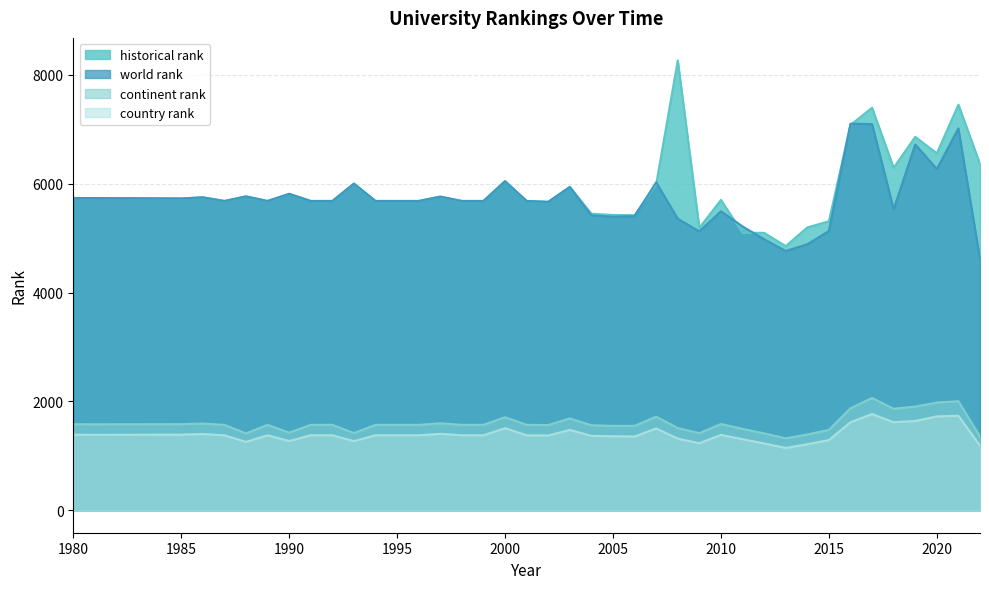

Reading left to right, extract all data points from this chart.

world rank: 5736.0	5736.0	5728.0	5749.0	5682.0	5766.0	5682.0	5813.0	5682.0	5682.0	6001.0	5682.0	5682.0	5682.0	5762.0	5682.0	5682.0	6046.0	5682.0	5666.0	5940.0	5418.0	5393.0	5402.0	6025.0	5355.0	5123.0	5493.0	5215.0	4979.0	4763.0	4886.0	5131.0	7102.0	7095.0	5532.0	6720.0	6270.0	7015.0	4614.0
historical rank: 5736.0	5736.0	5728.0	5749.0	5682.0	5766.0	5682.0	5813.0	5682.0	5682.0	6001.0	5682.0	5682.0	5682.0	5762.0	5682.0	5682.0	6046.0	5682.0	5666.0	5940.0	5447.0	5425.5	5420.5	5987.0	8265.0	5189.0	5701.0	5097.0	5096.5	4853.0	5195.0	5310.5	7077.0	7396.0	6292.0	6860.0	6558.0	7452.0	6362.5
continent rank: 1580.0	1579.0	1581.0	1592.0	1569.0	1411.0	1569.0	1425.0	1569.0	1569.0	1418.0	1569.0	1569.0	1569.0	1597.0	1569.0	1569.0	1709.0	1569.0	1565.0	1686.0	1561.0	1550.0	1550.0	1719.0	1510.0	1416.0	1584.0	1495.0	1412.0	1320.0	1392.0	1476.0	1873.0	2063.0	1864.0	1904.0	1978.0	2003.0	1354.0
country rank: 1388.0	1387.0	1389.0	1400.0	1377.0	1256.0	1377.0	1272.0	1377.0	1377.0	1270.0	1377.0	1377.0	1377.0	1404.0	1377.0	1377.0	1508.0	1377.0	1373.0	1476.0	1366.0	1359.0	1355.0	1503.0	1316.0	1232.0	1384.0	1305.0	1227.0	1144.0	1213.0	1289.0	1617.0	1767.0	1617.0	1640.0	1724.0	1736.0	1186.0